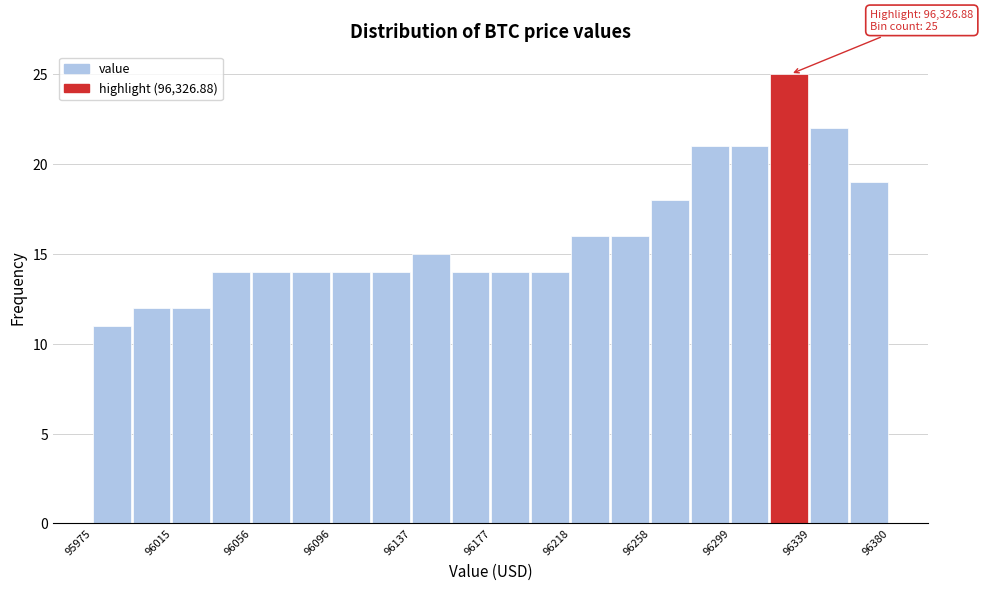

Over which range of the x-axis is the bar tallest?

96320 to 96340